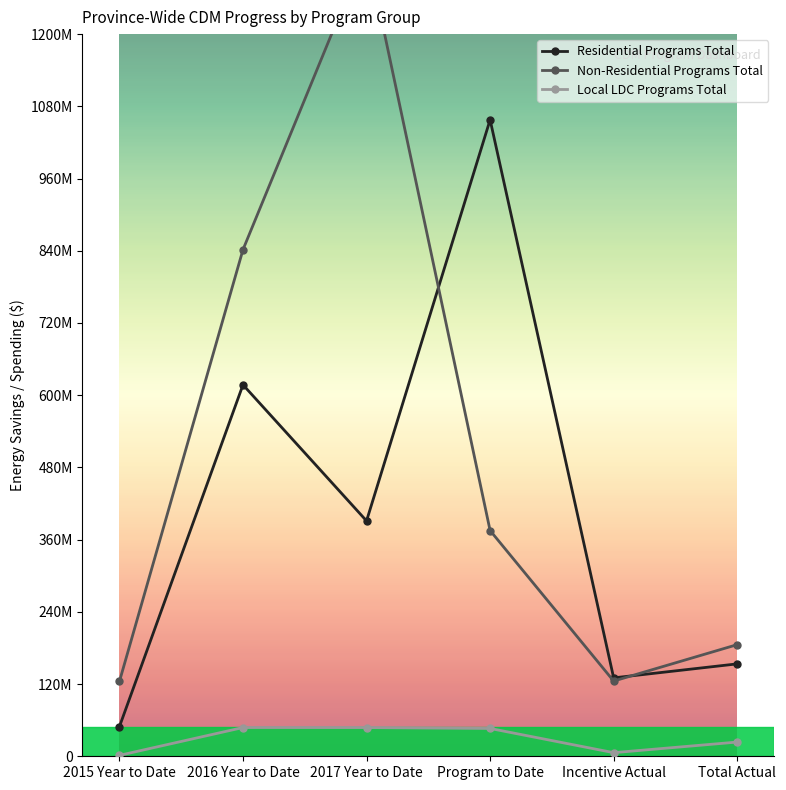

What is the highest value of the Residential Programs Total series?

1057665997.9